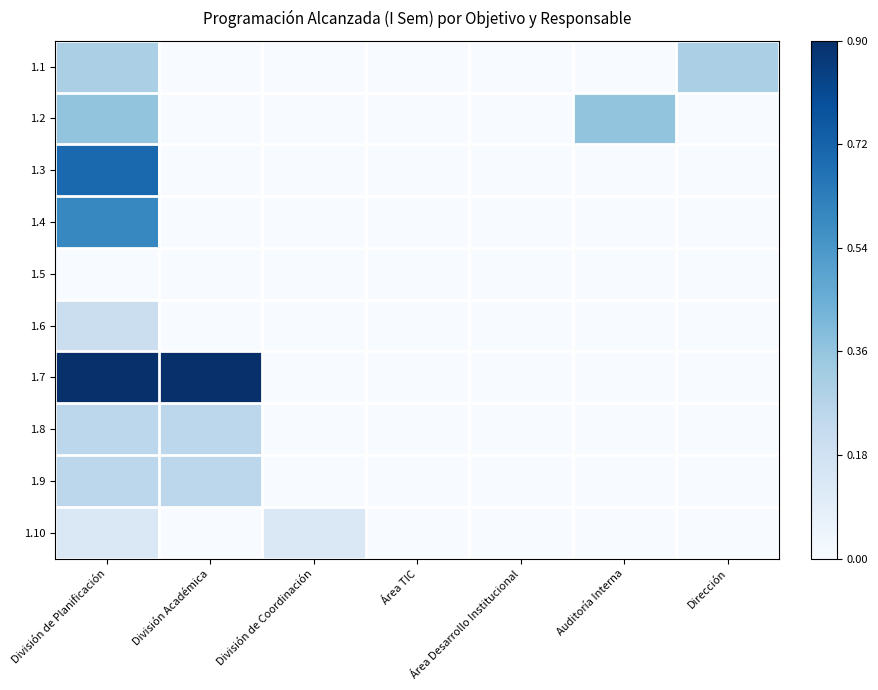

Which has a higher value, Dirección or División de Coordinación?

Dirección